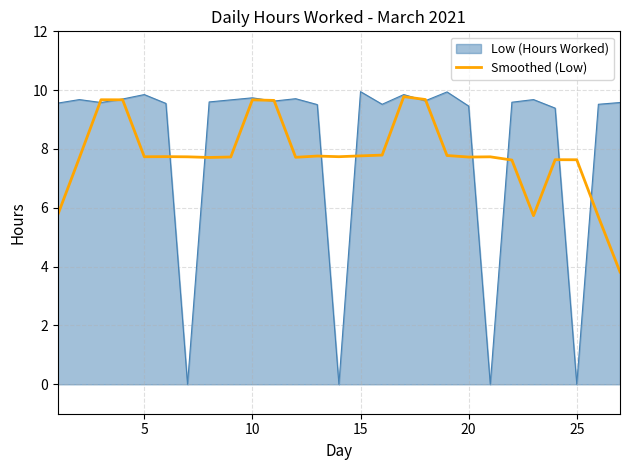

What is the maximum value for Smoothed (Low)?

9.8